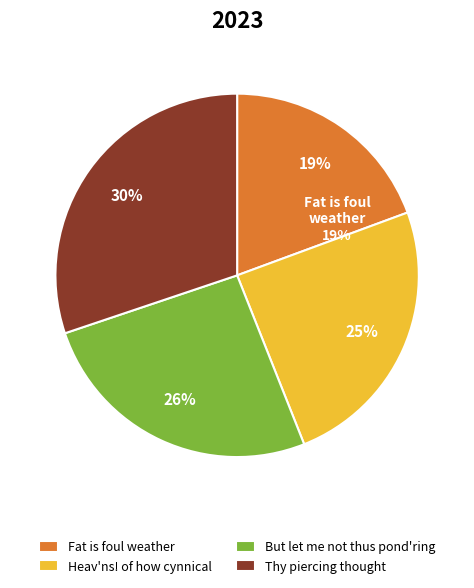

What is the largest slice in the pie chart?

Thy piercing thought